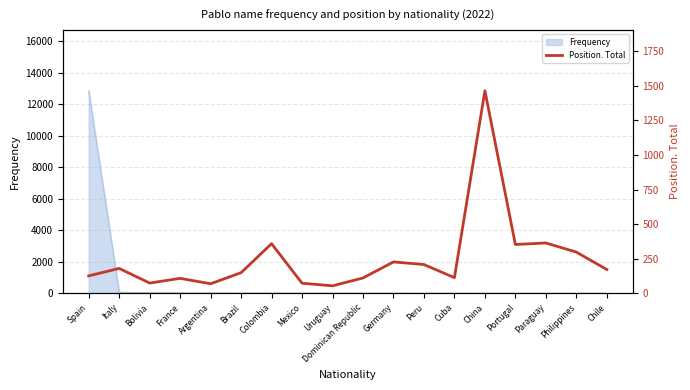

How many values exceed 172?

8